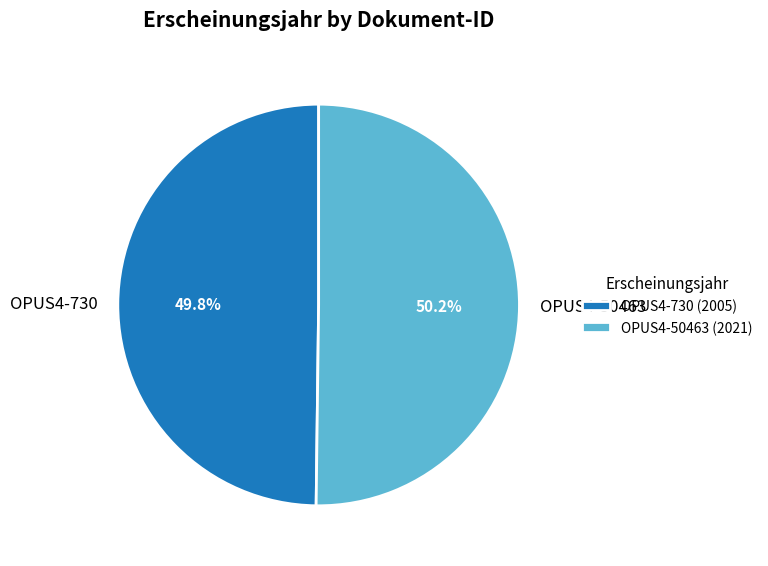

How many slices are in this pie chart?

2